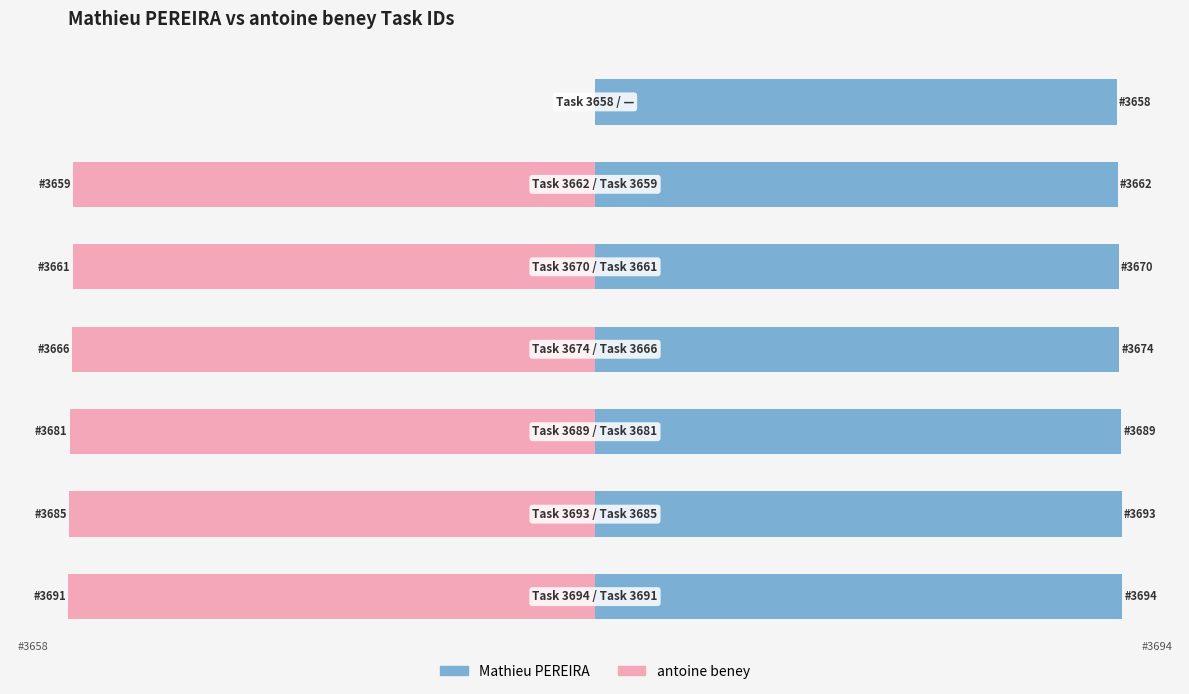

Are the bars grouped side by side (vs. stacked)?

Yes